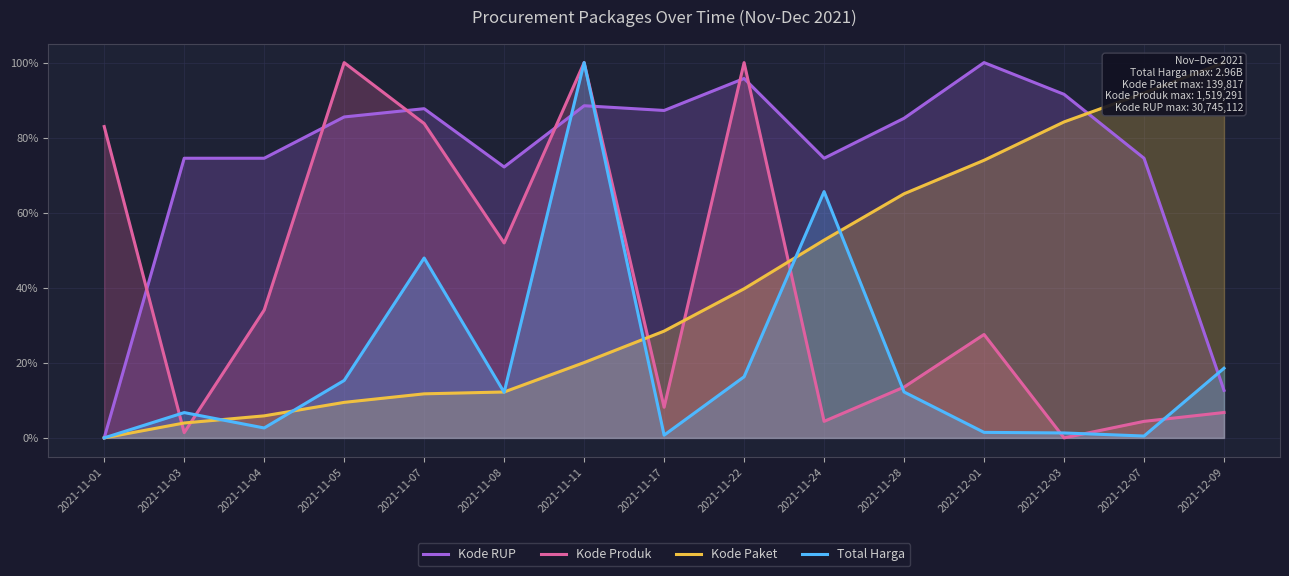

At which category is the sum across all series the highest?

2021-11-11